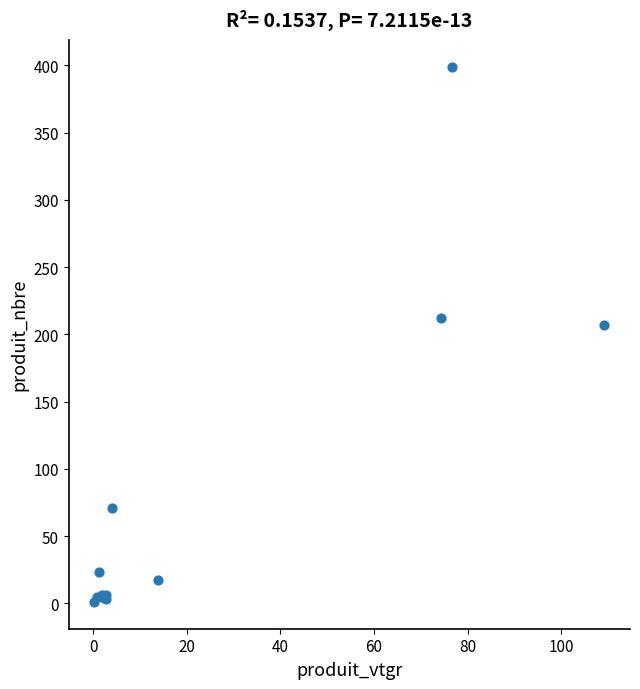

What Y value in the scatter plot is closest to 200?

207